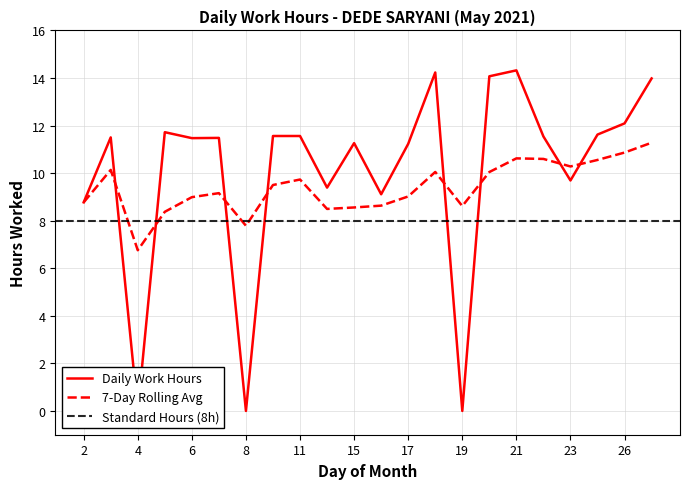

Rank the categories by 7-Day Rolling Avg value from highest to lowest.

27, 26, 21, 22, 25, 23, 3, 18, 20, 11, 10, 7, 17, 6, 2, 16, 19, 15, 12, 5, 8, 4